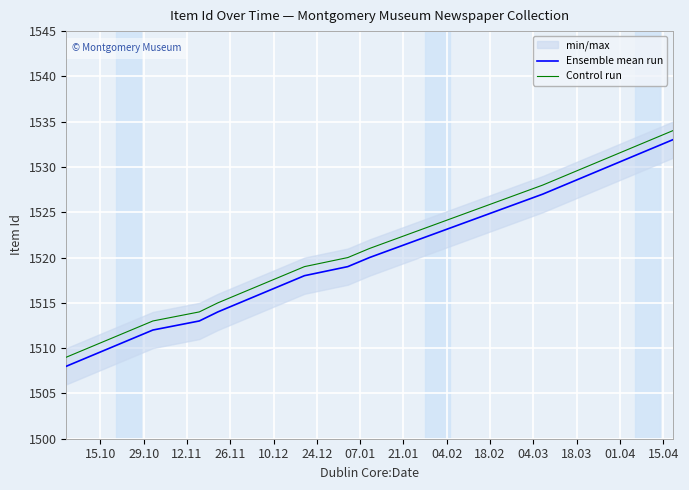

True or false: Ensemble mean run has more than 2 interior local peaks.

False